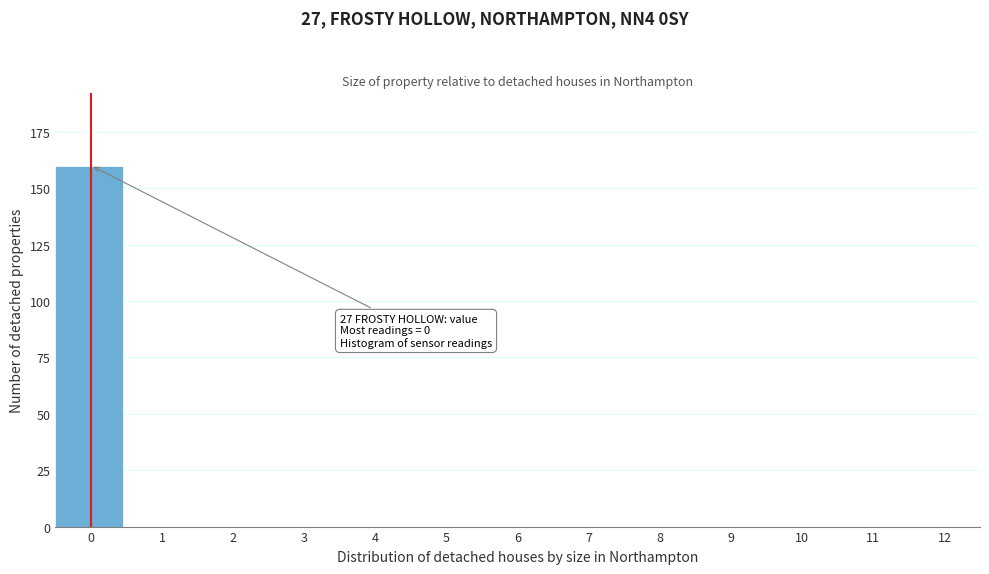

Reading left to right, transcribe all the data shown in this chart.

0=160	1=0	2=0	3=0	4=0	5=0	6=0	7=0	8=0	9=0	10=0	11=0	12=0